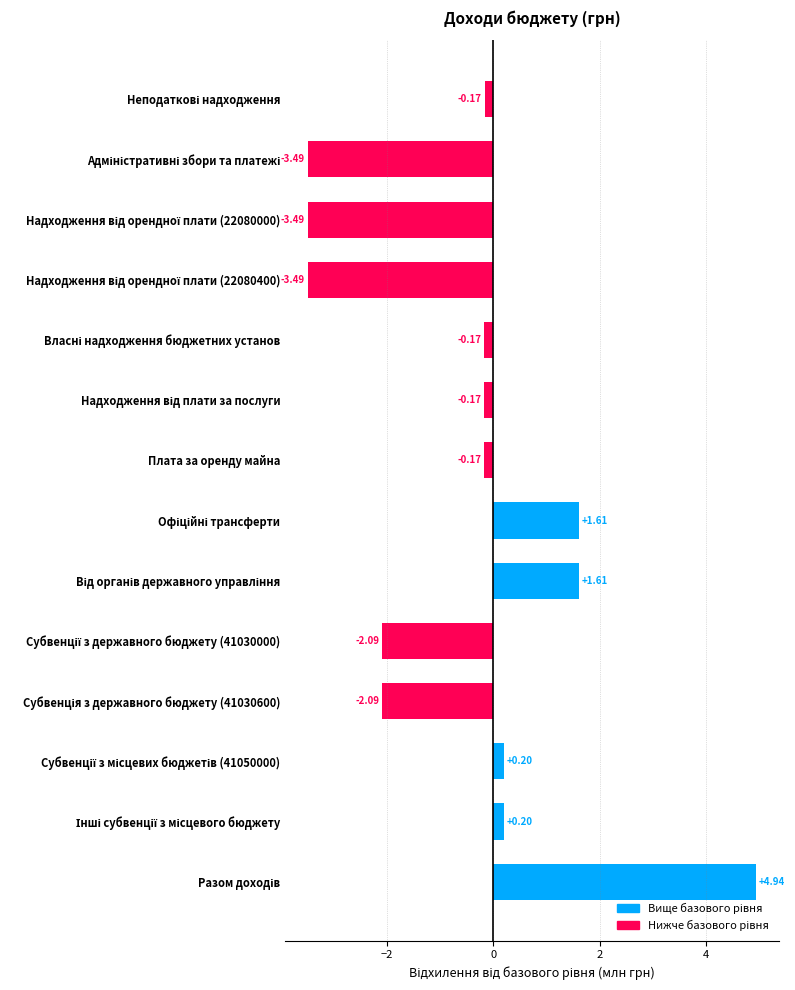

What is the average value?

-0.5